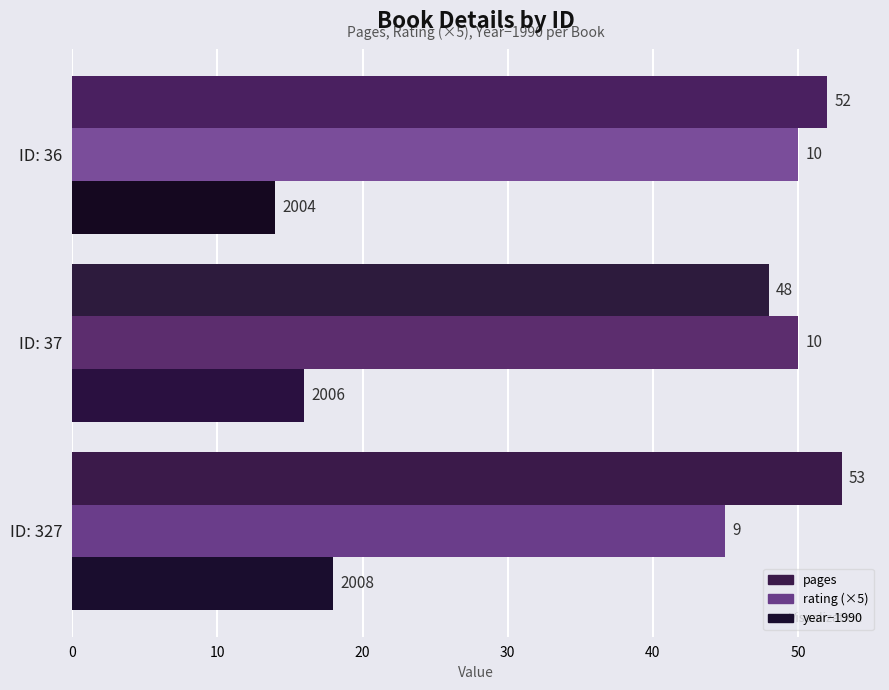

What are all the series names shown in the legend?

pages, rating (×5), year−1990